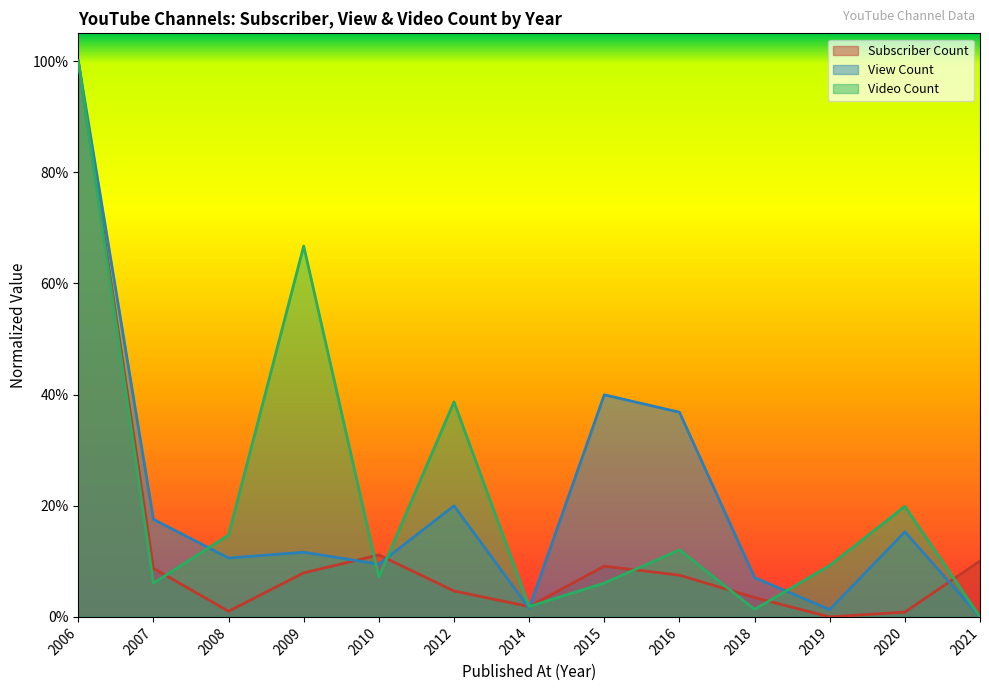

In Video Count, how many points are lower than both neighbors (excluding endpoints)?

4